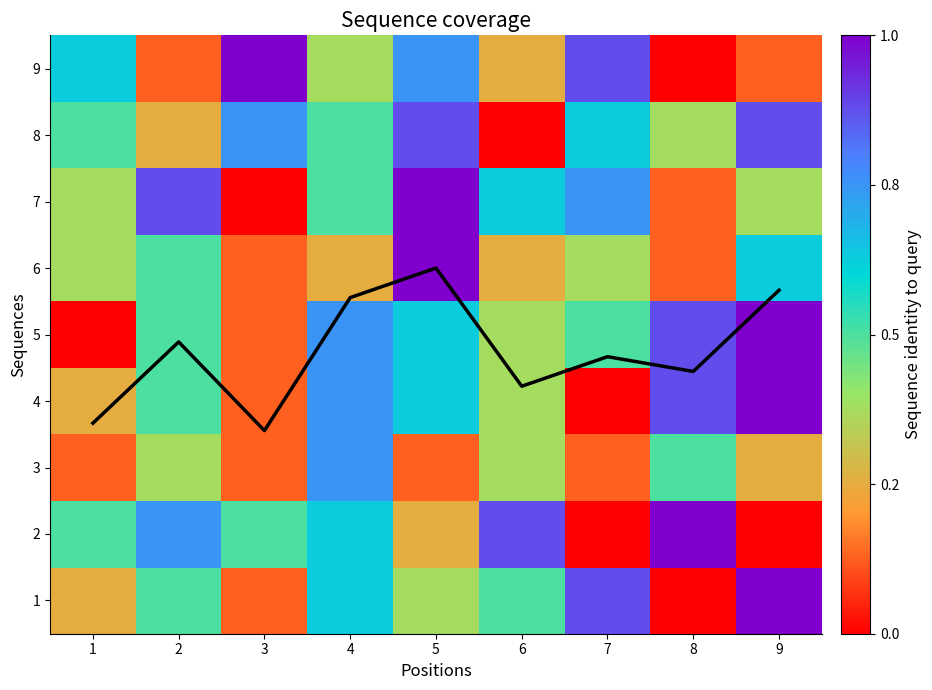

Which series has the largest total across all categories?

5